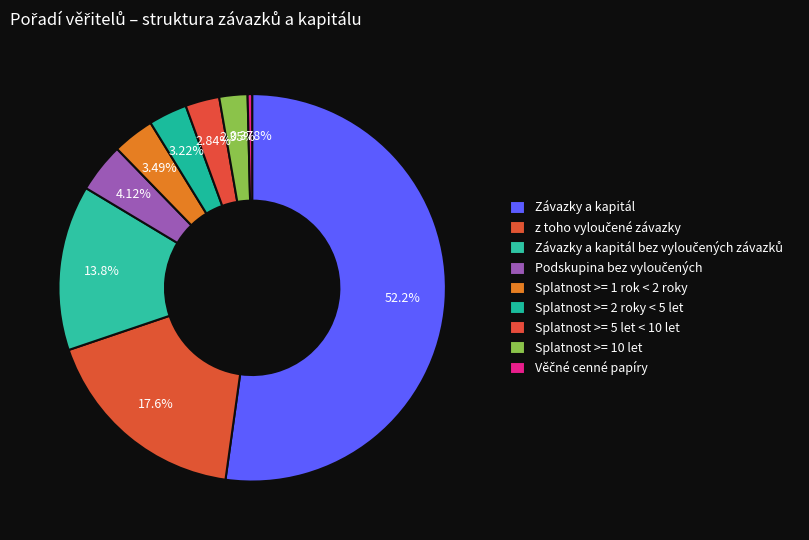

Count the number of slices in the pie.

9